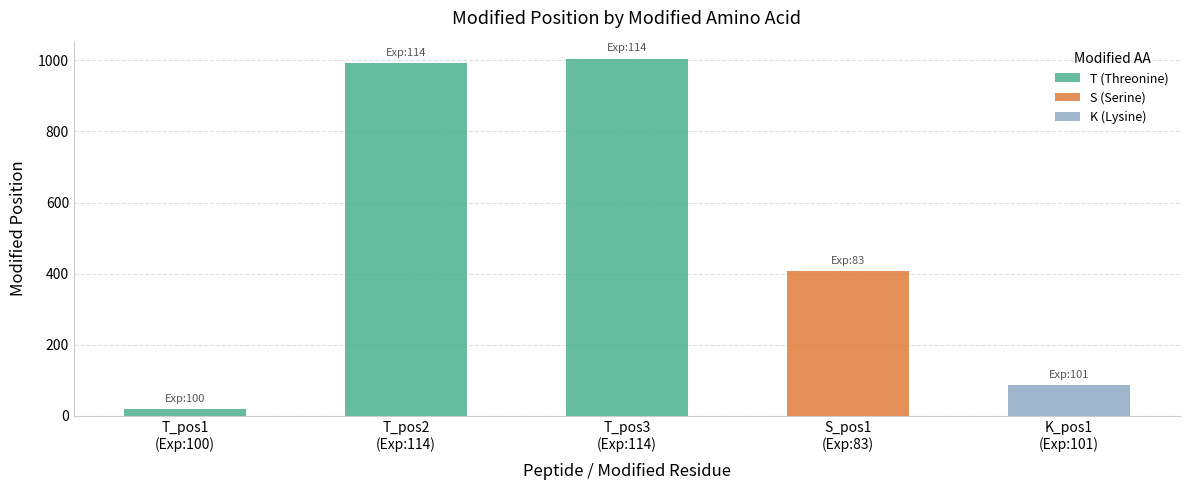

What is the average value of the T (Threonine) series?

672